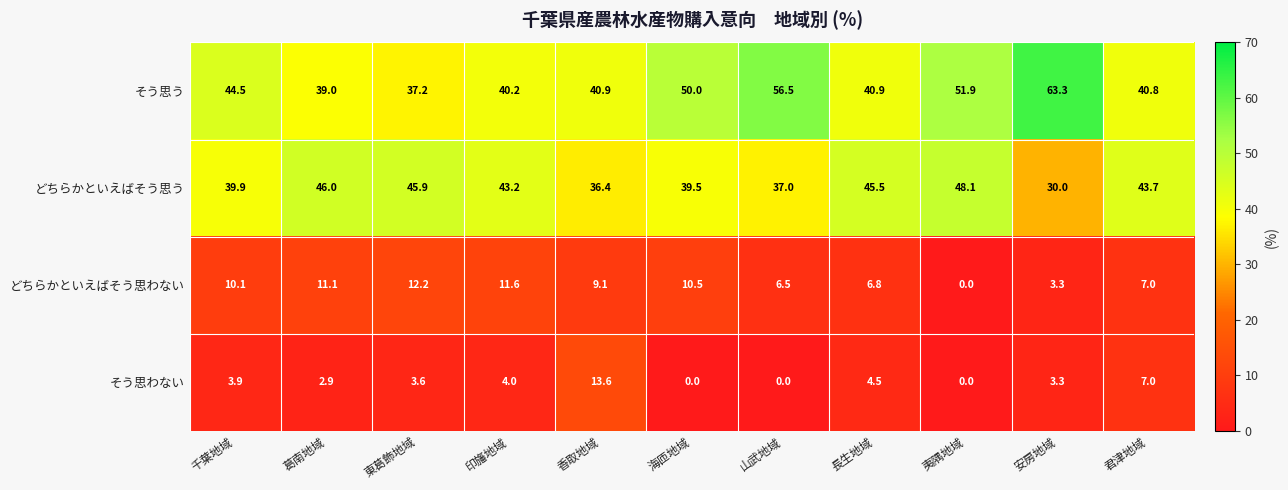

At which label is そう思う closest to 50?

海匝地域